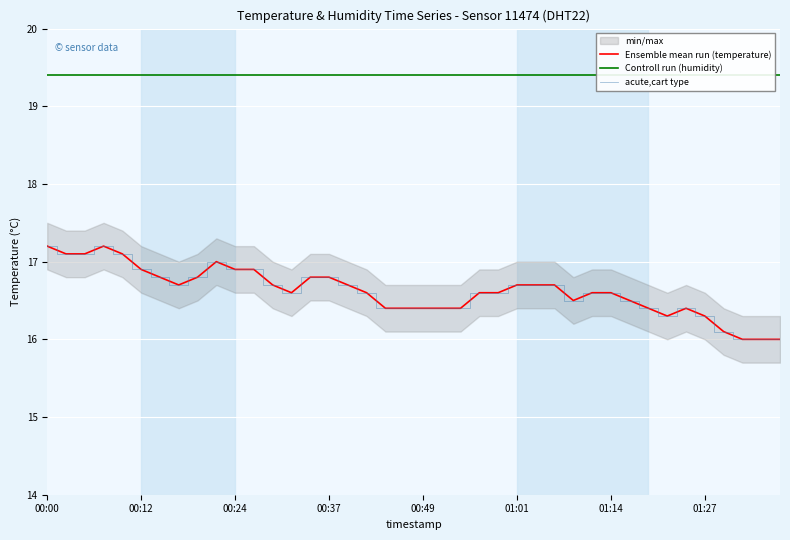

True or false: acute,cart type has more than 0 points higher than both neighbors.

True